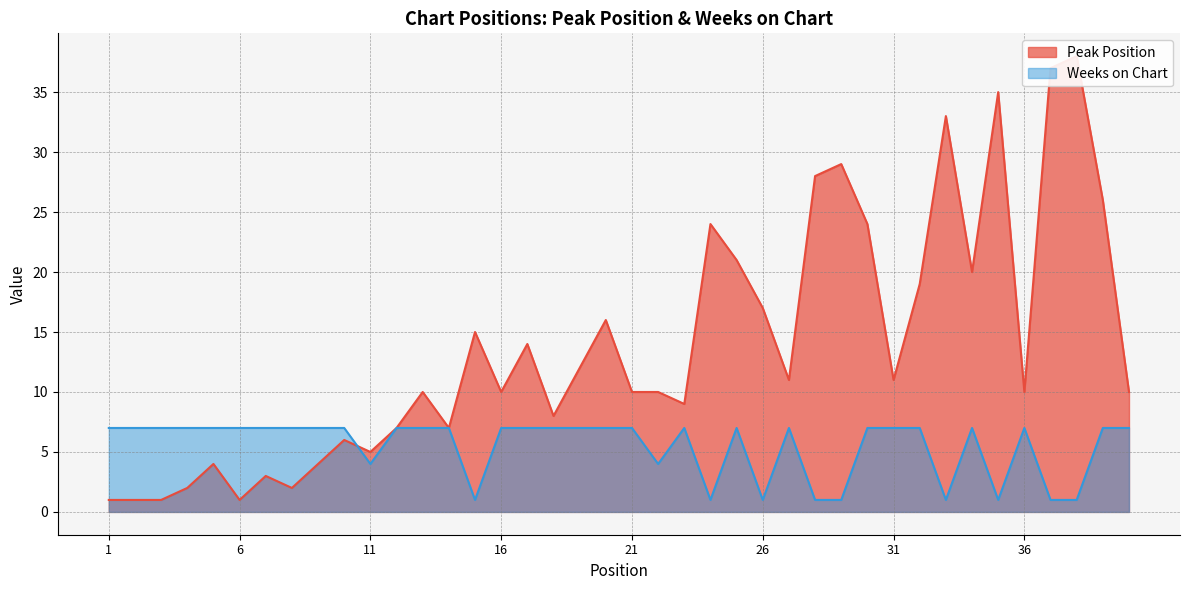

Reading left to right, transcribe all the data shown in this chart.

Peak Position: 1=1	2=1	3=1	4=2	5=4	6=1	7=3	8=2	9=4	10=6	11=5	12=7	13=10	14=7	15=15	16=10	17=14	18=8	19=12	20=16	21=10	22=10	23=9	24=24	25=21	26=17	27=11	28=28	29=29	30=24	31=11	32=19	33=33	34=20	35=35	36=10	37=37	38=38	39=26	40=10
Weeks on Chart: 1=7	2=7	3=7	4=7	5=7	6=7	7=7	8=7	9=7	10=7	11=4	12=7	13=7	14=7	15=1	16=7	17=7	18=7	19=7	20=7	21=7	22=4	23=7	24=1	25=7	26=1	27=7	28=1	29=1	30=7	31=7	32=7	33=1	34=7	35=1	36=7	37=1	38=1	39=7	40=7